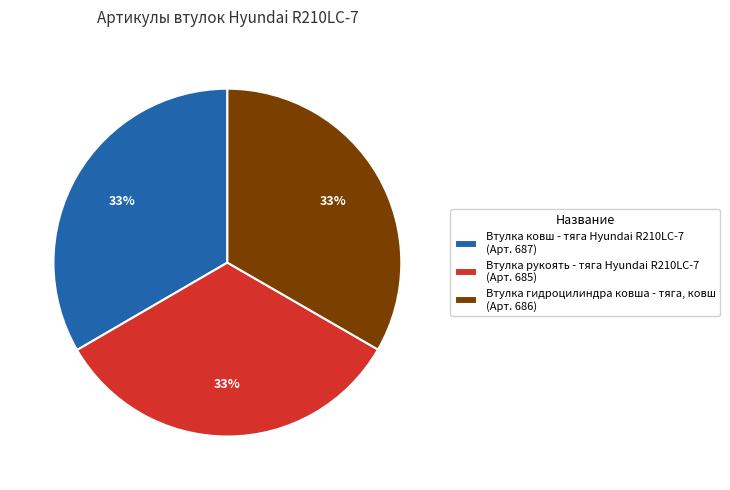

To the nearest percent, what percentage of the pie is Втулка рукоять - тяга Hyundai R210LC-7?

33%